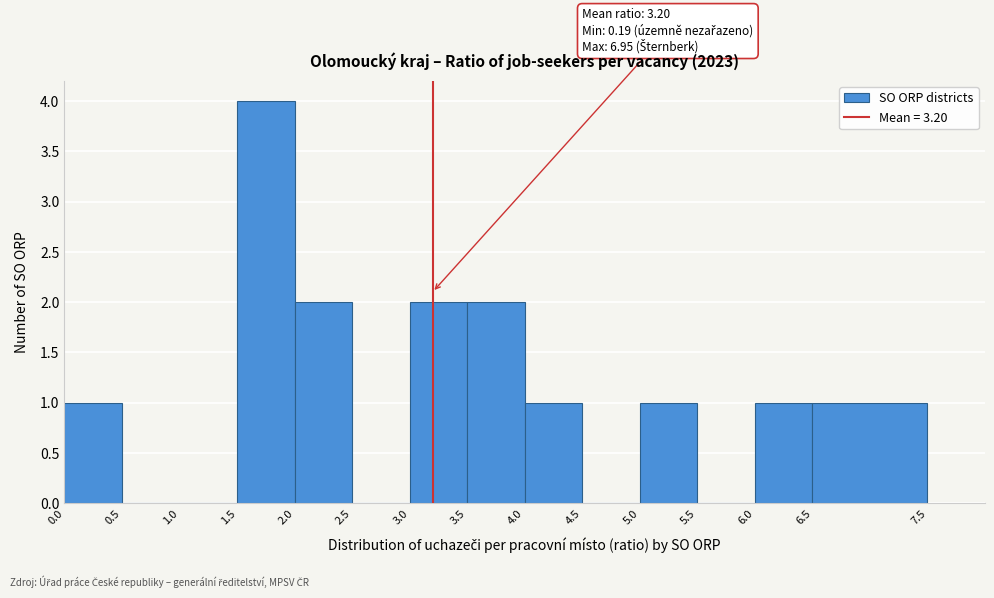

Which range on the x-axis has the tallest bar?

1.5 to 2.0